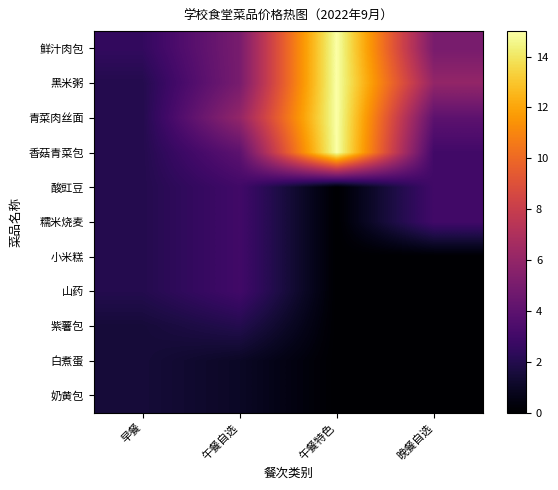

Which series has the widest spread of values?

黑米粥